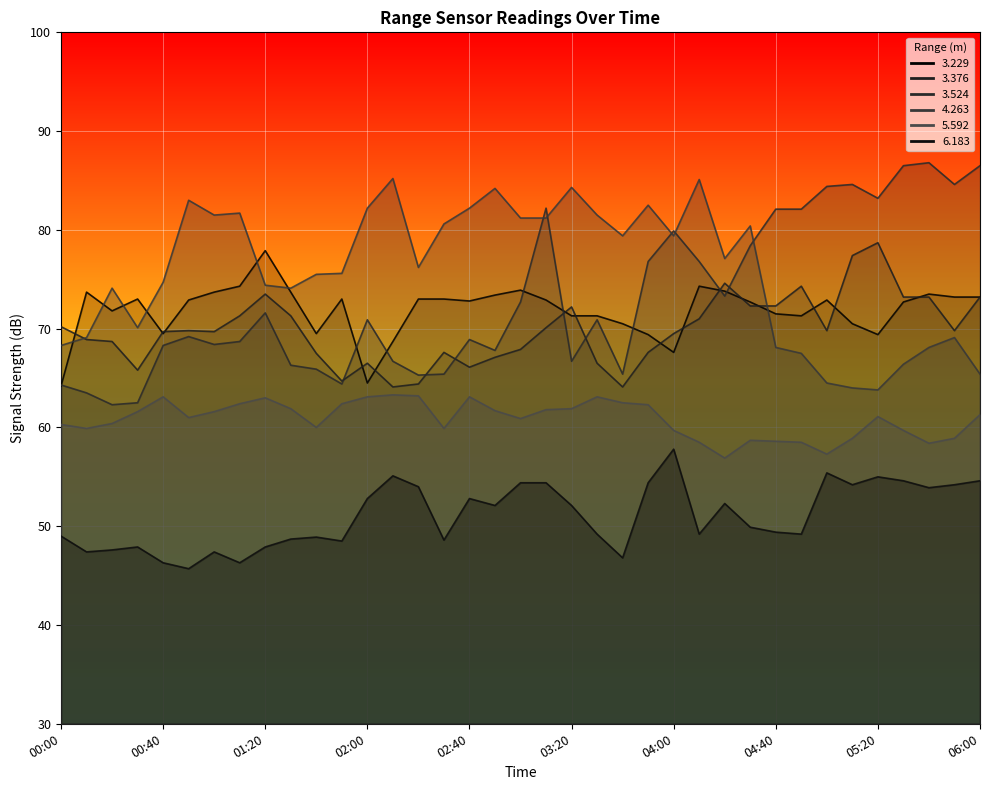

True or false:   3.229 has a value of 73.2 at 06:00.

True